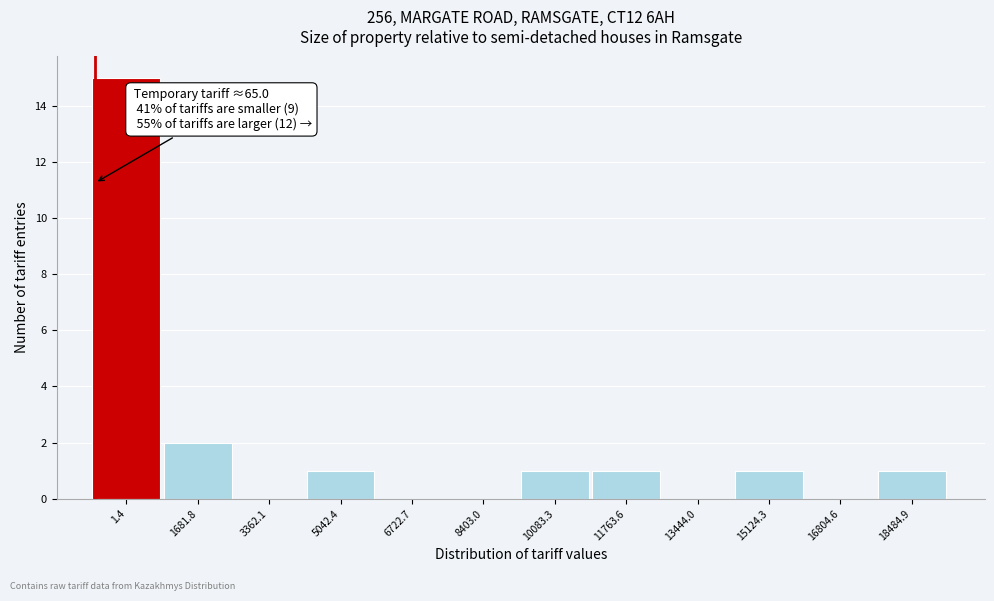

Reading left to right, what are all the values shown in this chart?

1.4=15	1681.8=2	3362.1=0	5042.4=1	6722.7=0	8403.0=0	10083.3=1	11763.6=1	13444.0=0	15124.3=1	16804.6=0	18484.9=1